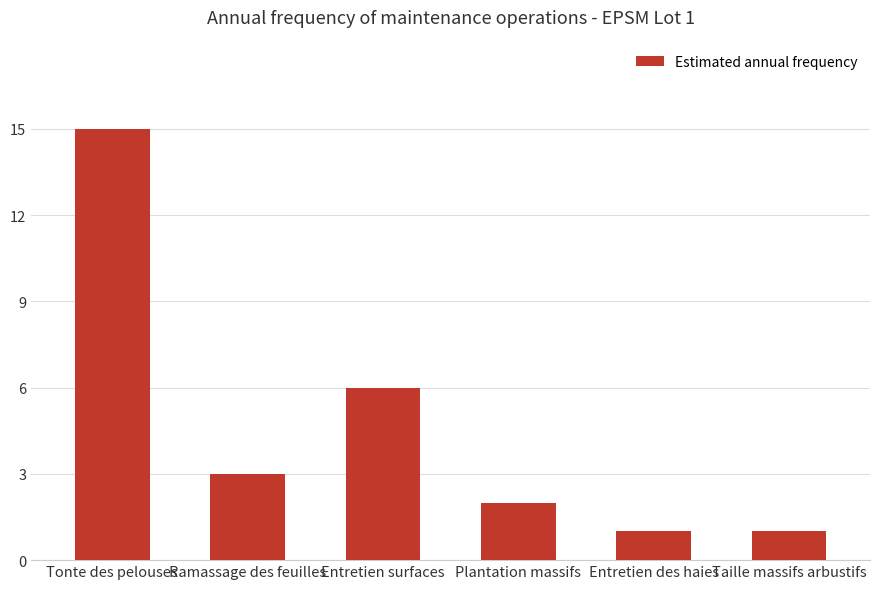

At which category does the chart reach its peak across all series?

Tonte des pelouses